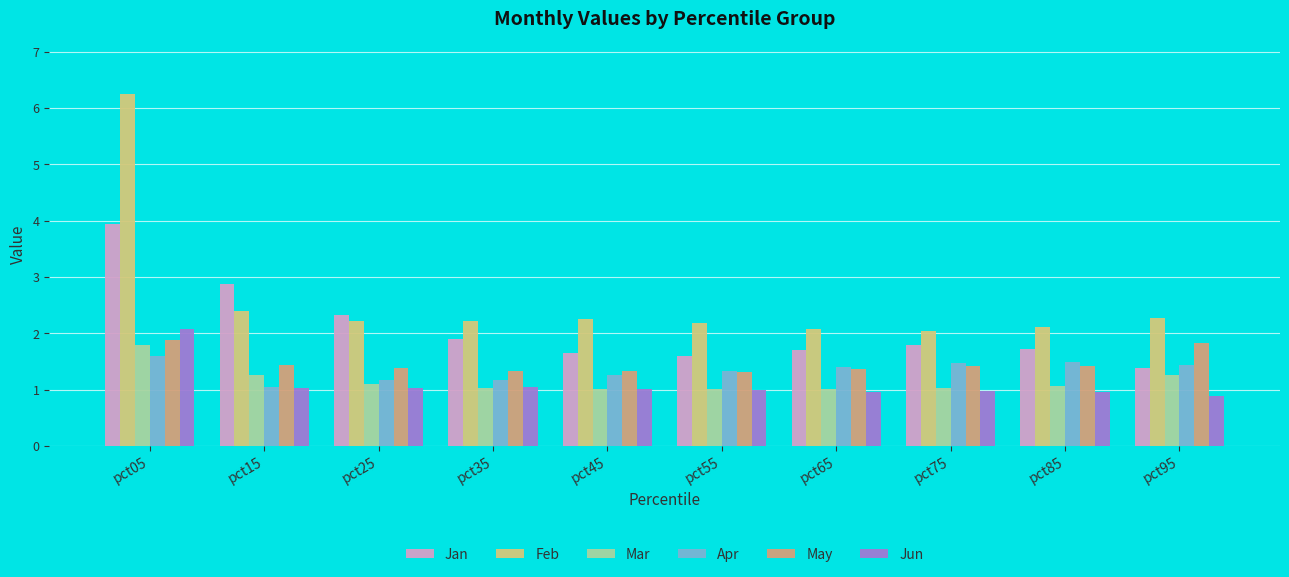

What is the average value of the Jan series?

2.1